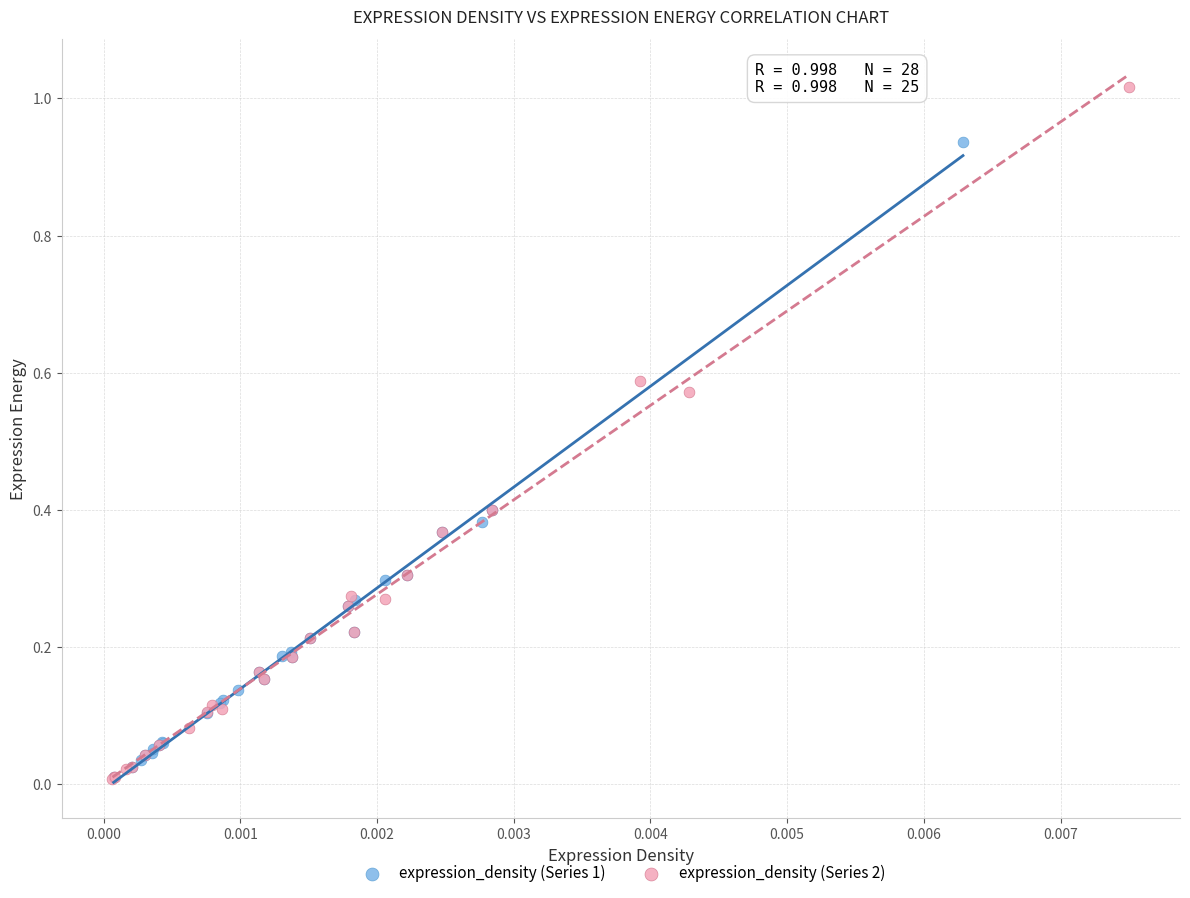

Which series has the widest spread of Y values?

expression_density (Series 2)